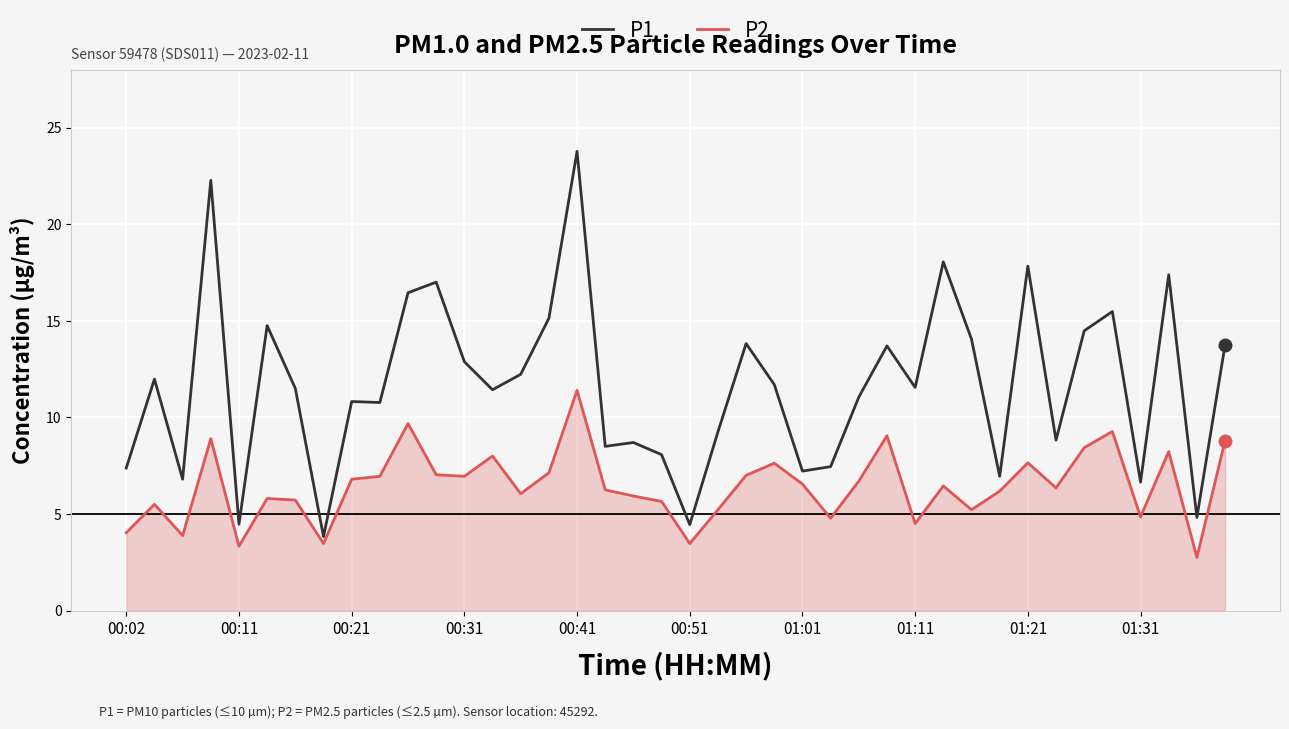

What is the difference between the maximum and minimum values in the P1 series?

19.9